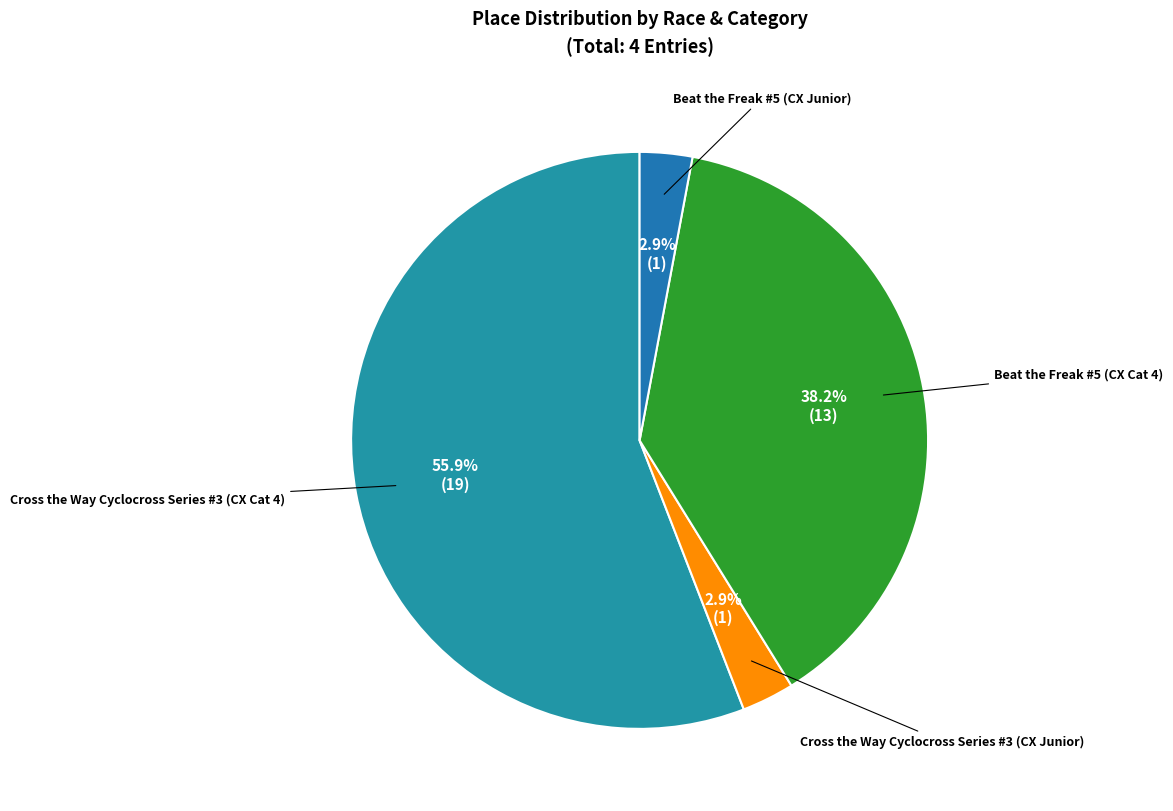

How many segments does this pie chart have?

4